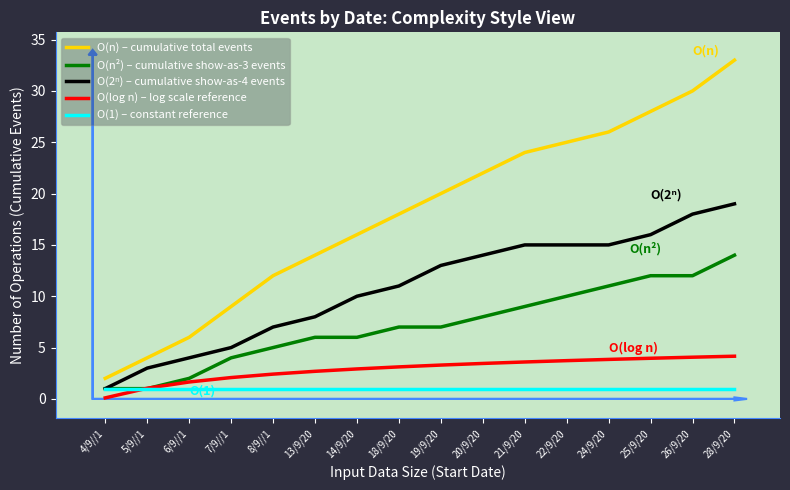

The O(n) – cumulative total events series shows 9.2 at 21/9/20. True or false?

False